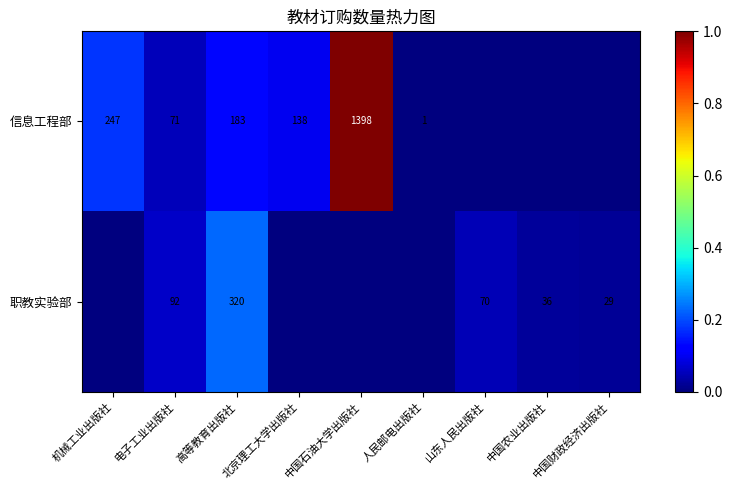

What is the difference between the 职教实验部 values at 高等教育出版社 and 中国农业出版社?

284